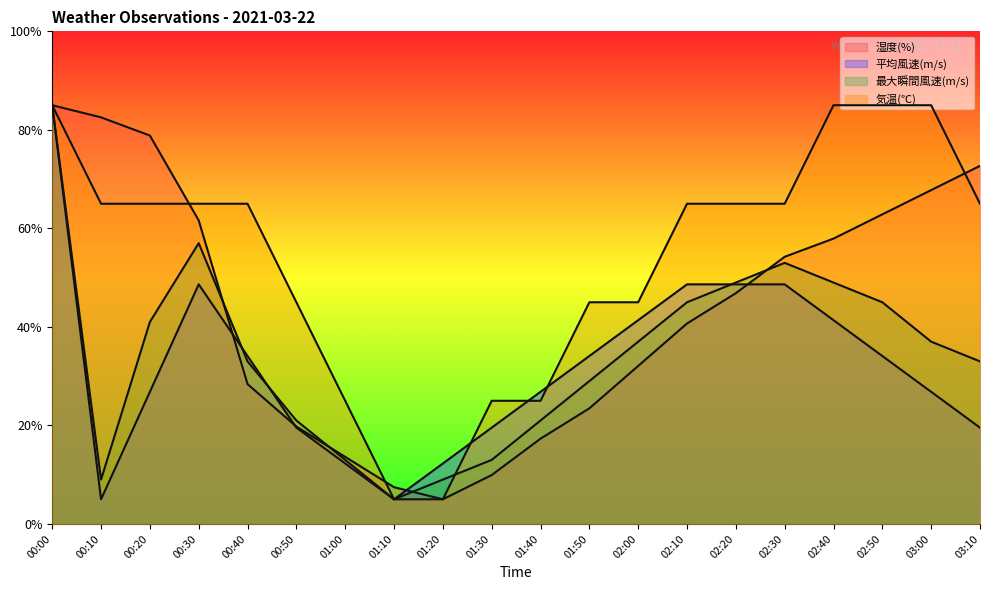

Which series has the largest range (max minus min)?

湿度(%)